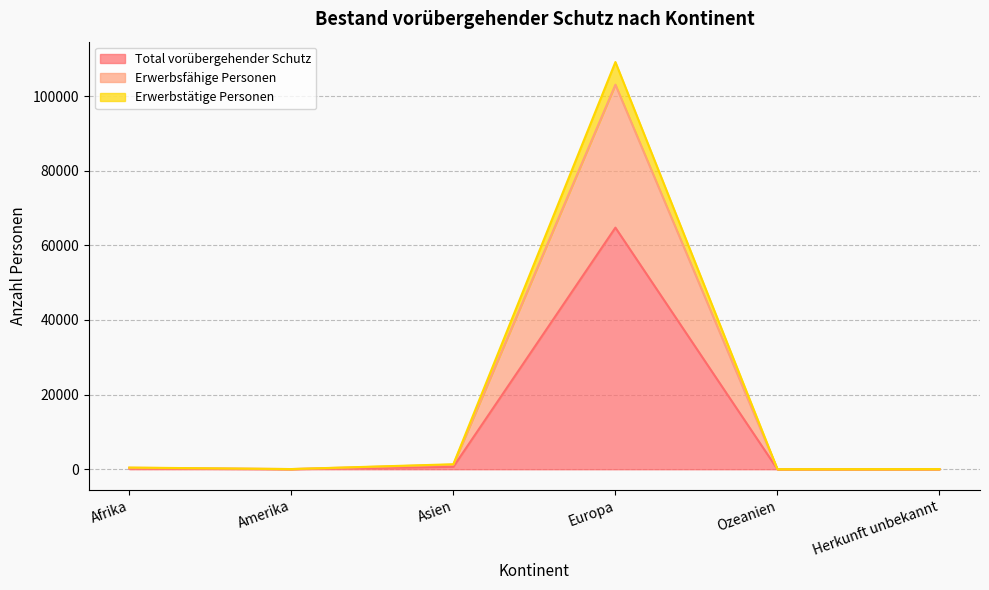

At how many categories does at least one series exceed 70291?

1